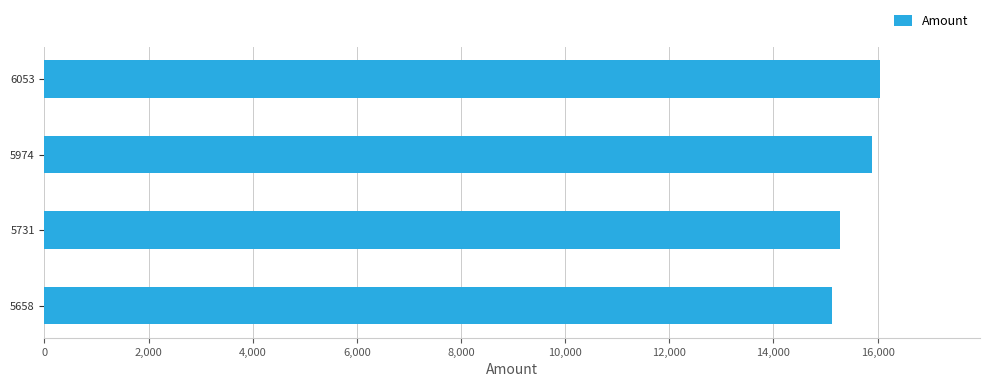

Is it true that the value at 5974 is 25580?

False